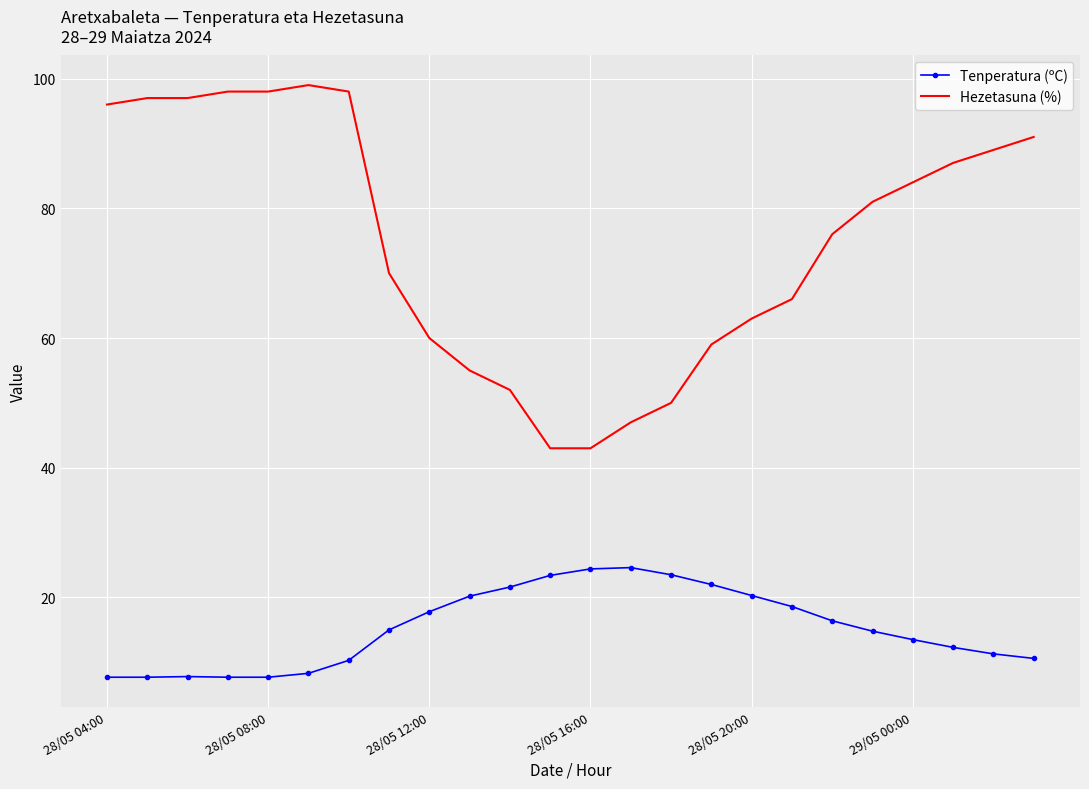

Which series has the largest total across all categories?

Hezetasuna (%)